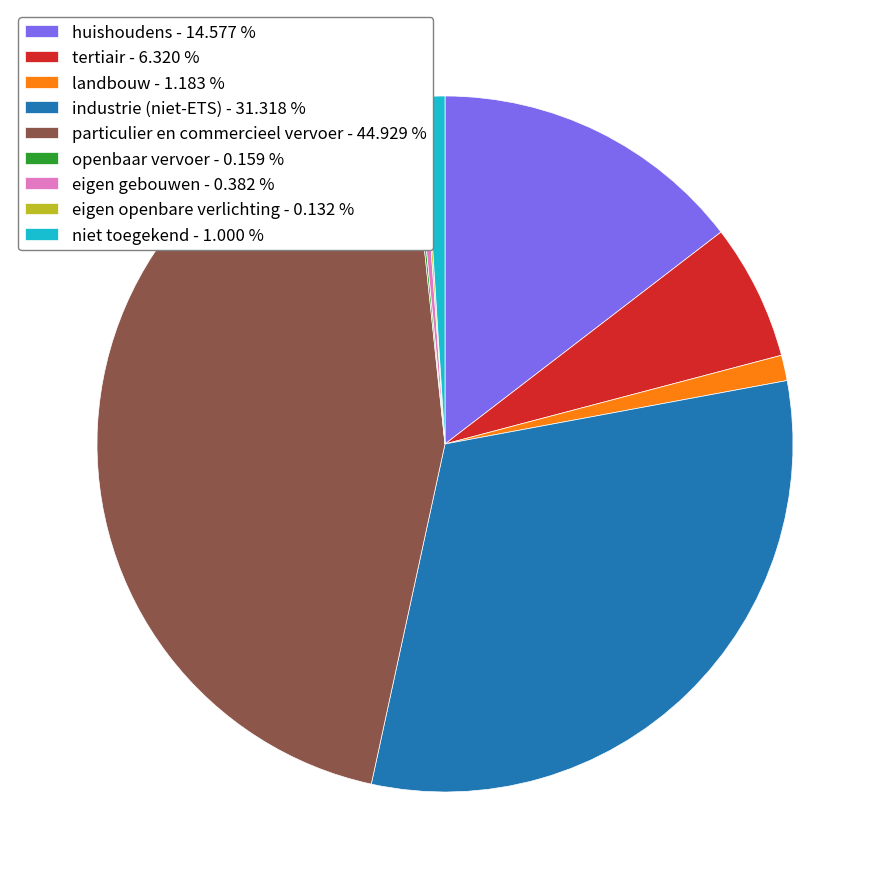

Does landbouw - 1.183 % represent more than half of the total?

No